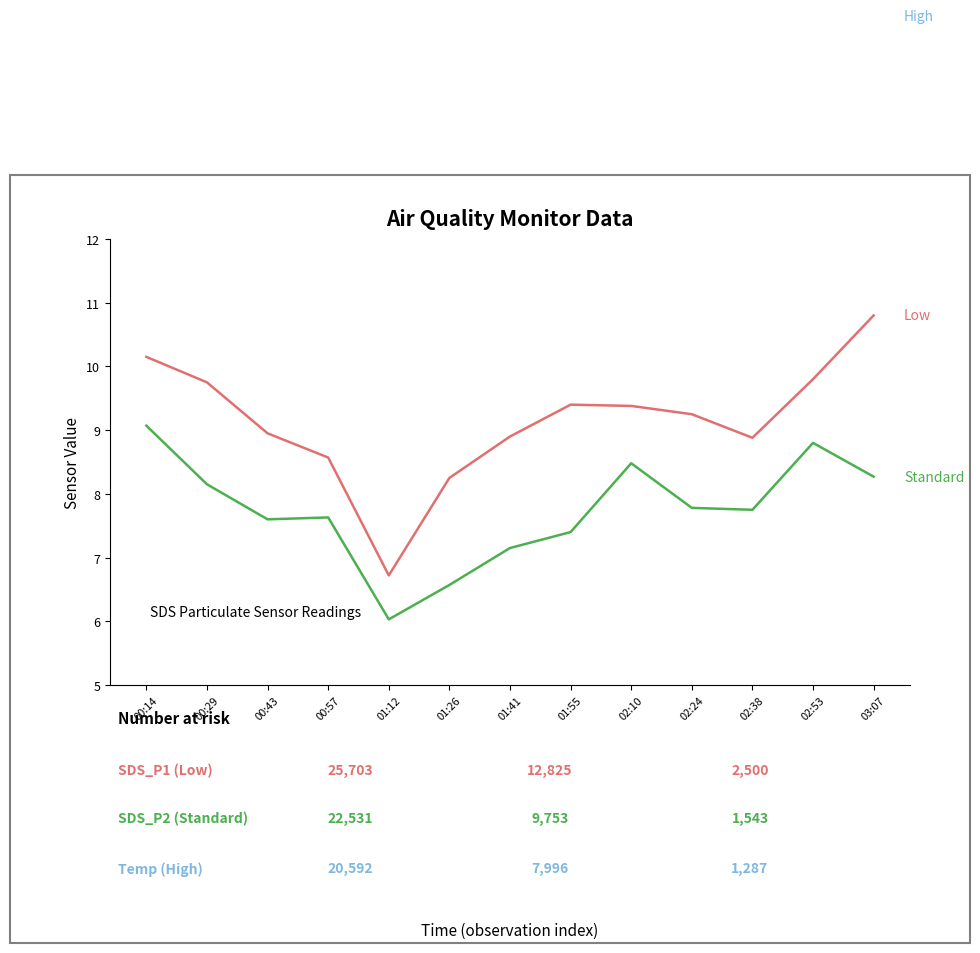

True or false: High and Standard intersect in this chart.

False